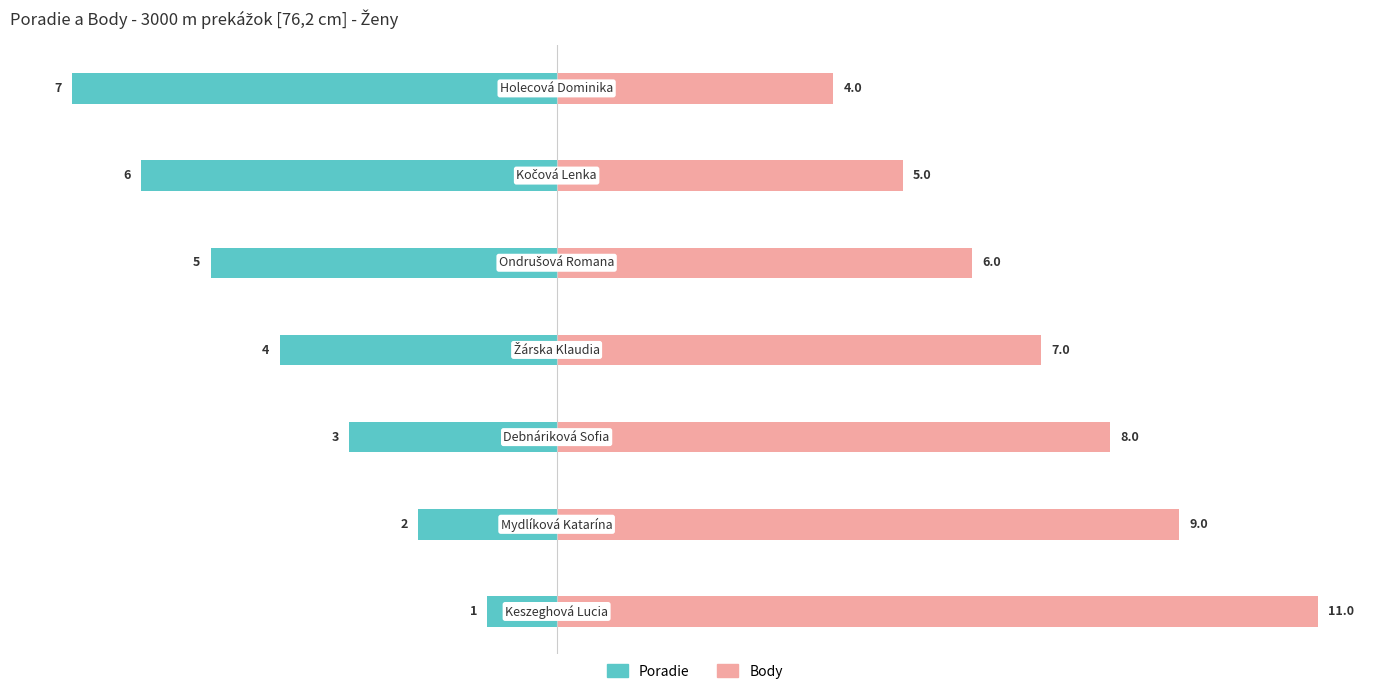

True or false: Poradie has a value of -2 at 6.

False